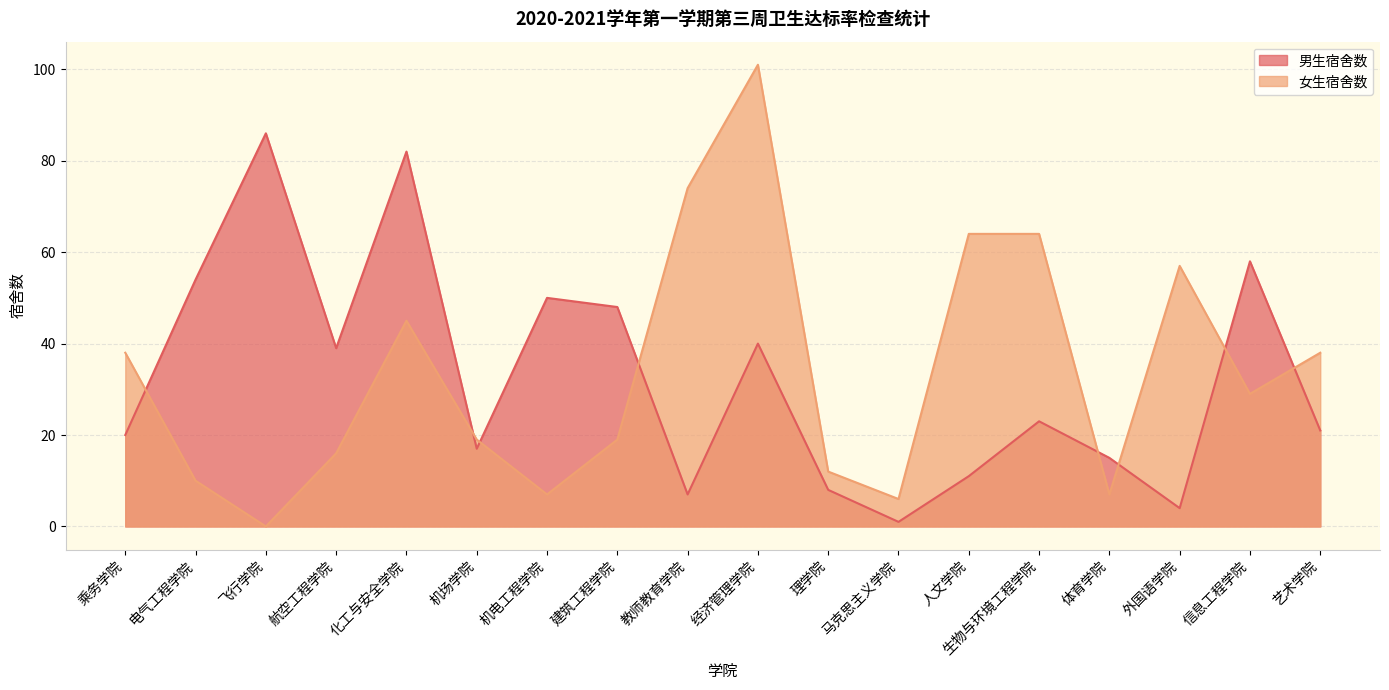

At which label is 女生宿舍数 closest to 50?

化工与安全学院